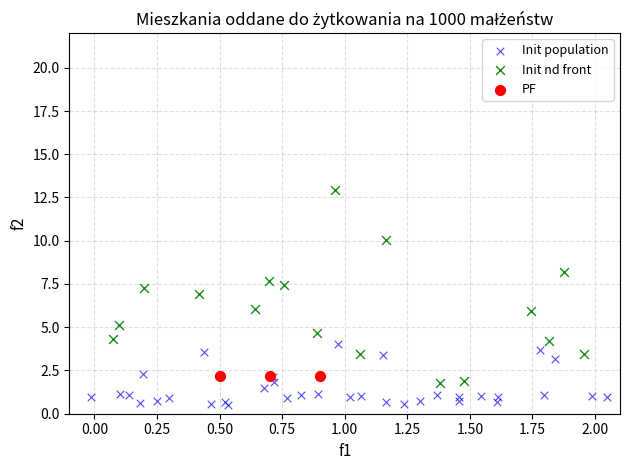

Which series reaches the minimum Y coordinate?

Init population